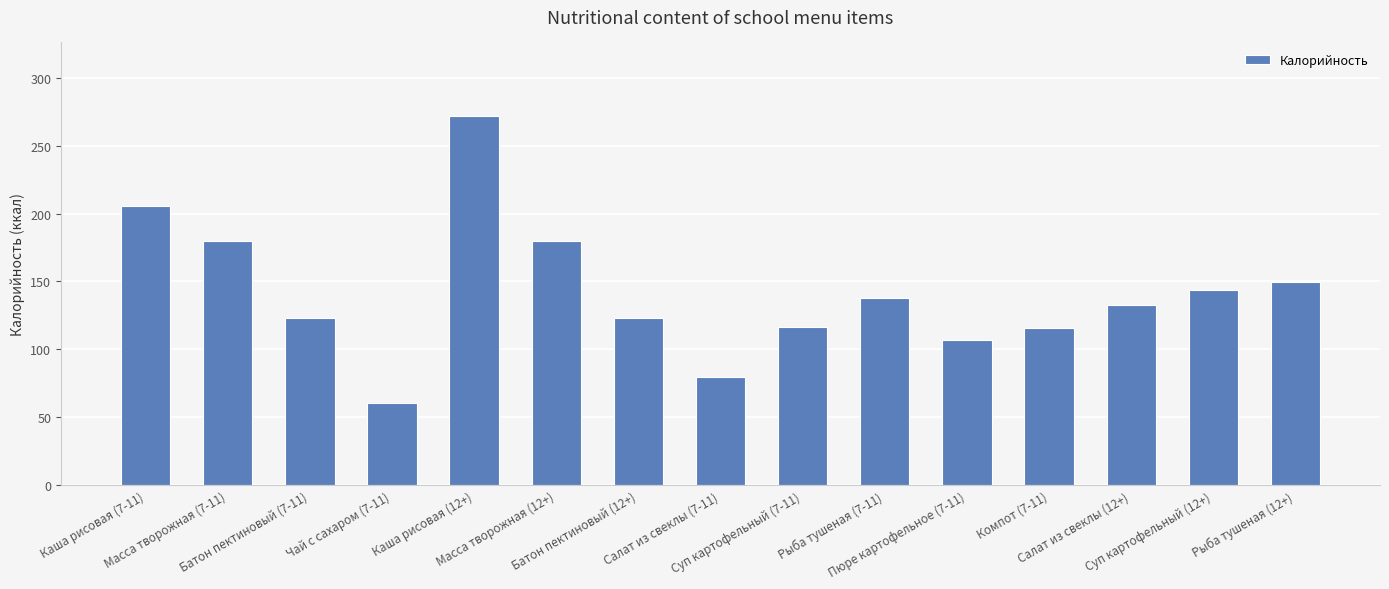

What is the difference between the maximum and minimum values?

211.1